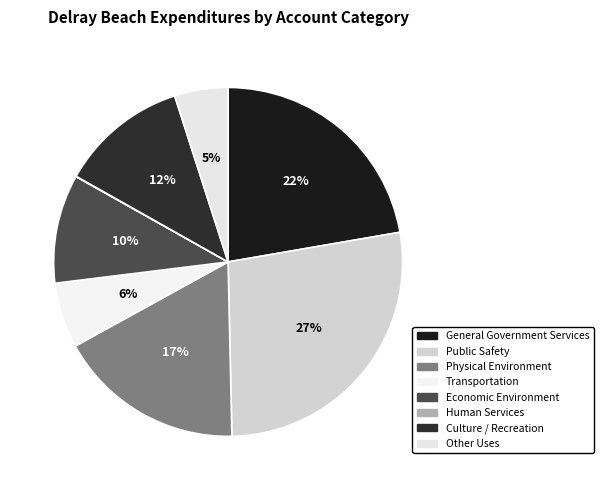

Is there a majority slice in this chart?

No